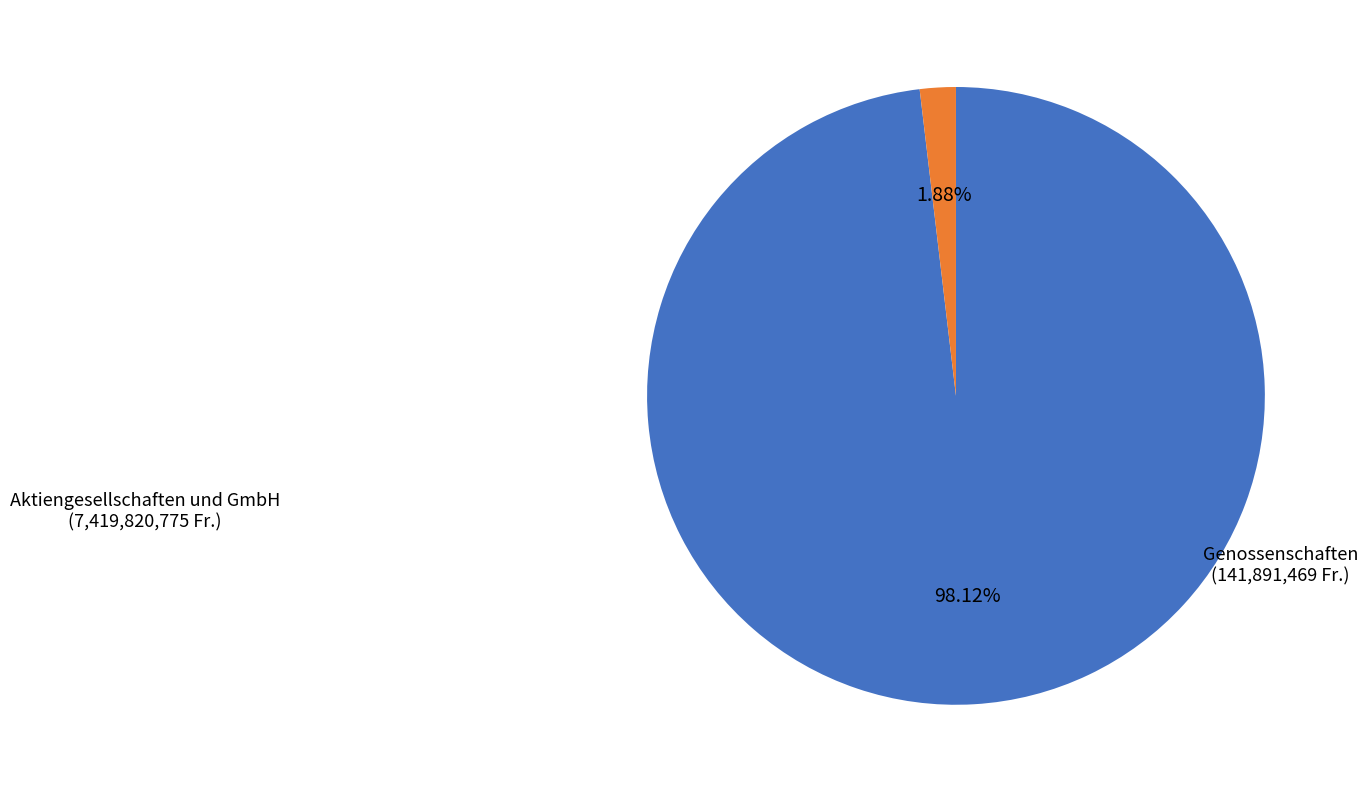

Is there a majority slice in this chart?

Yes